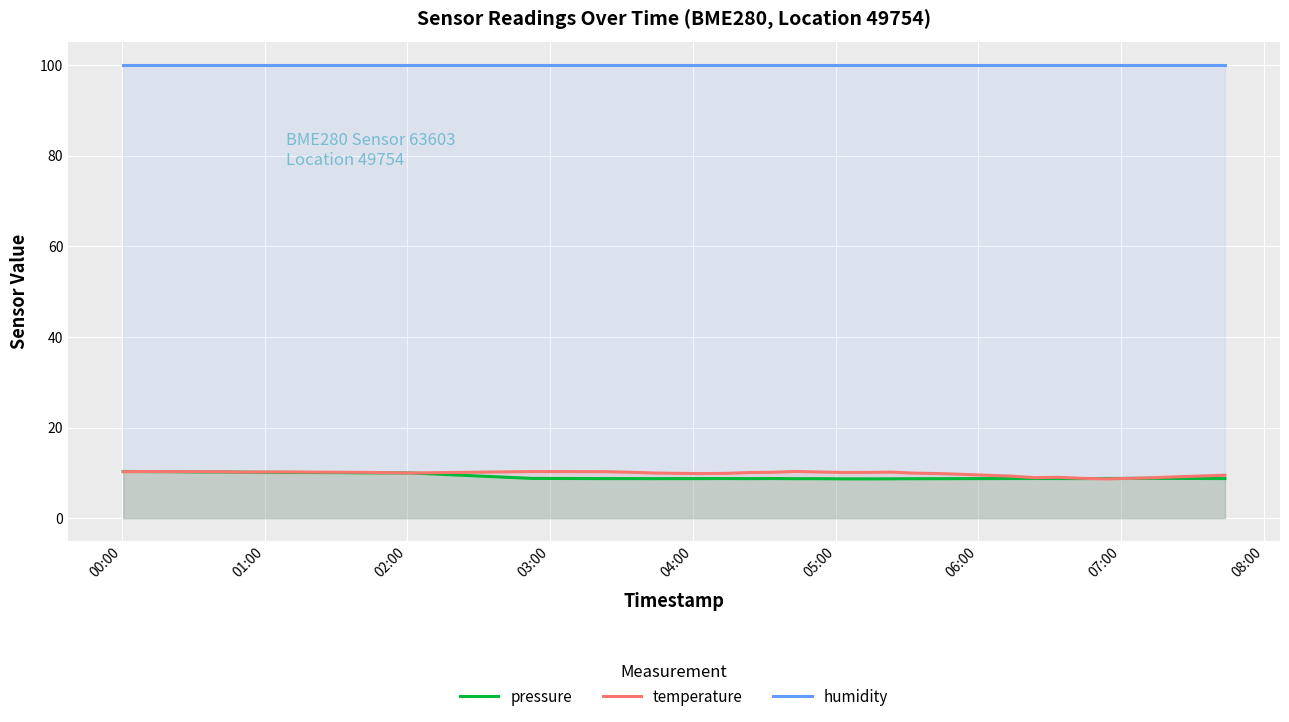

What is the minimum value for humidity?

100.0